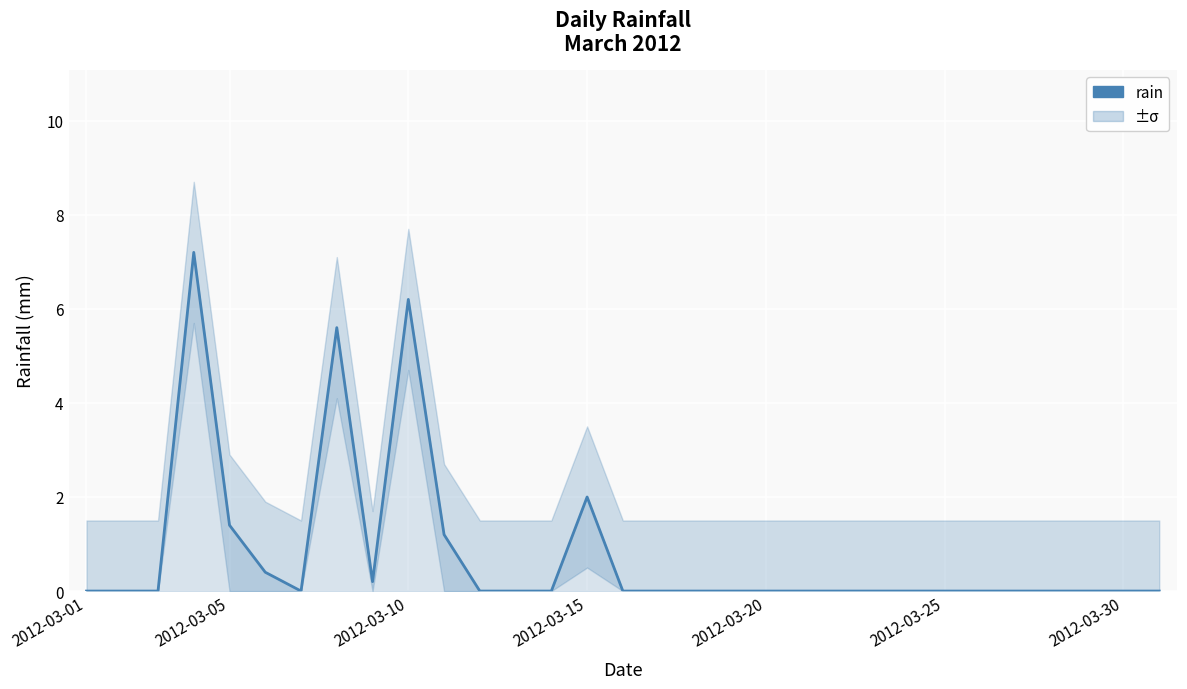

How many categories are shown in the chart?

31